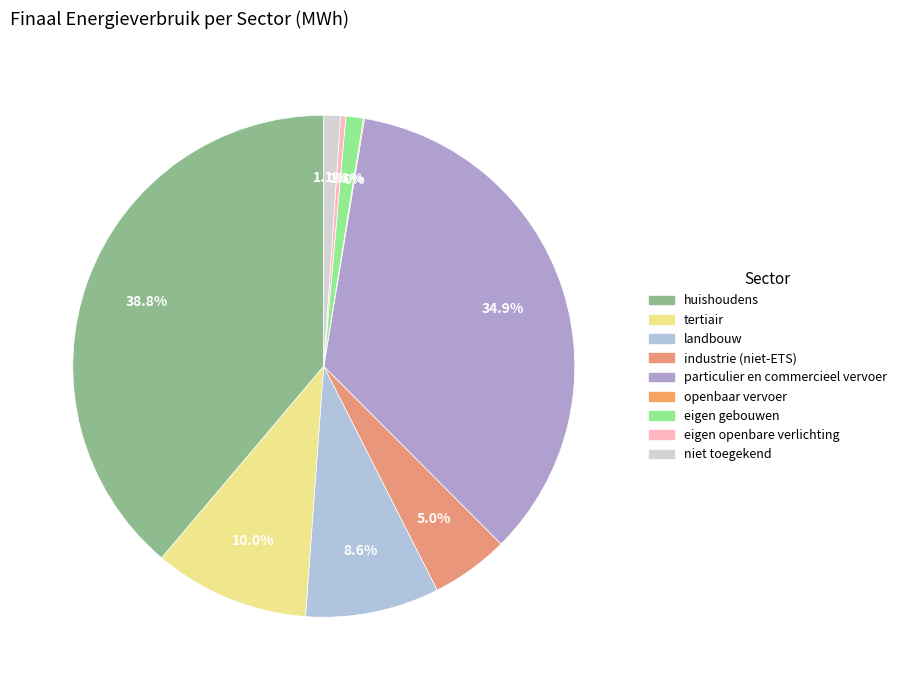

Which slice is the largest?

huishoudens